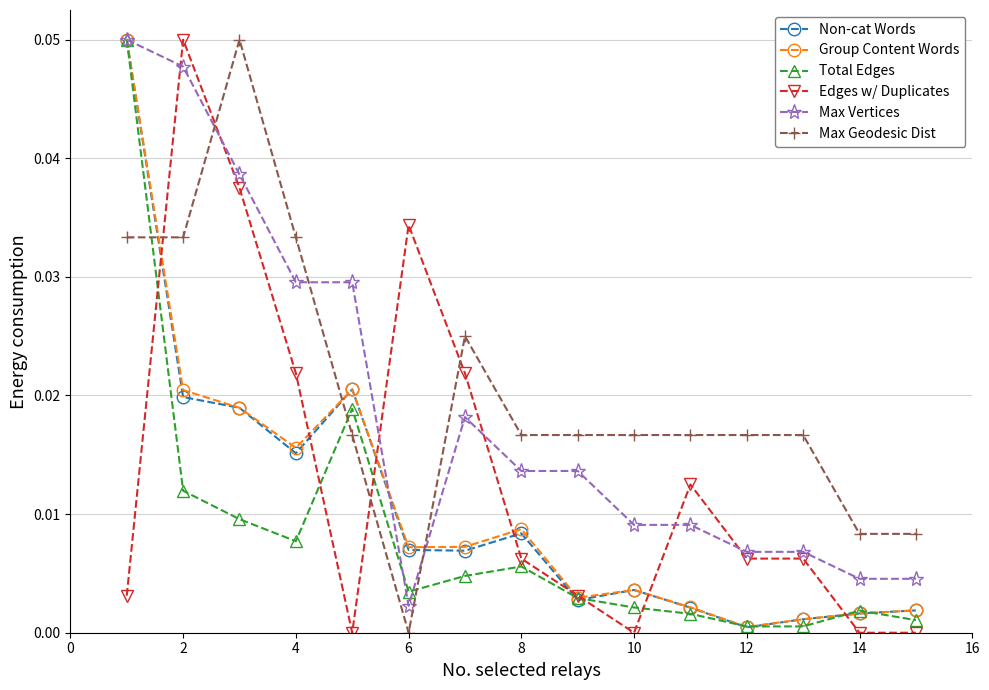

Which series ends up on top after the final intersection of Non-cat Words and Max Geodesic Dist?

Max Geodesic Dist